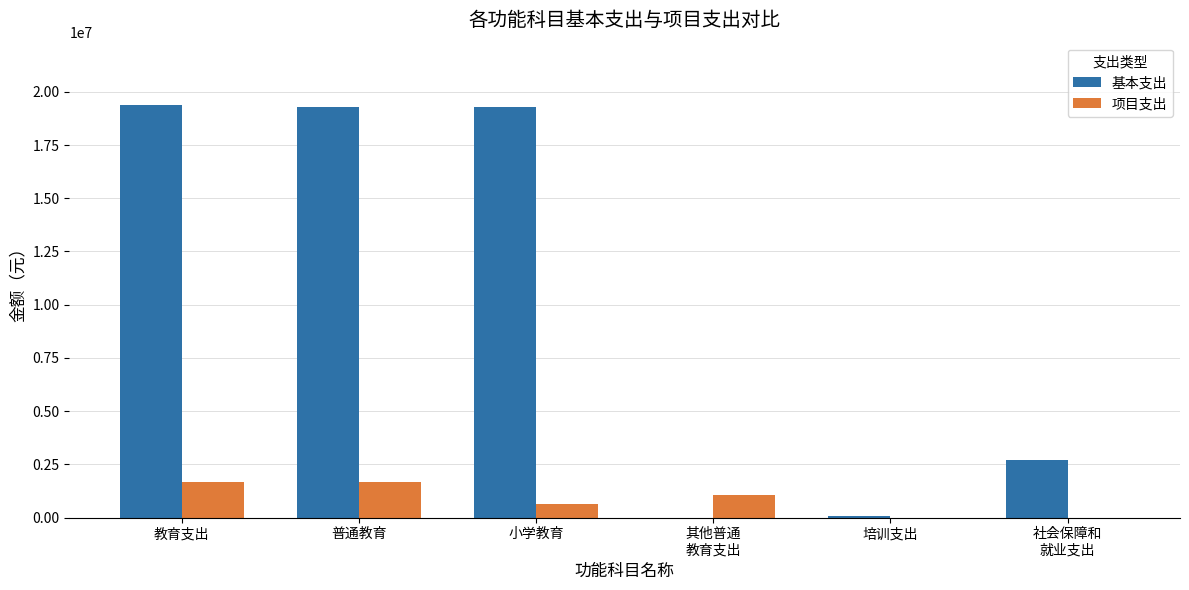

What is the sum of all 基本支出 values?

60814752.0